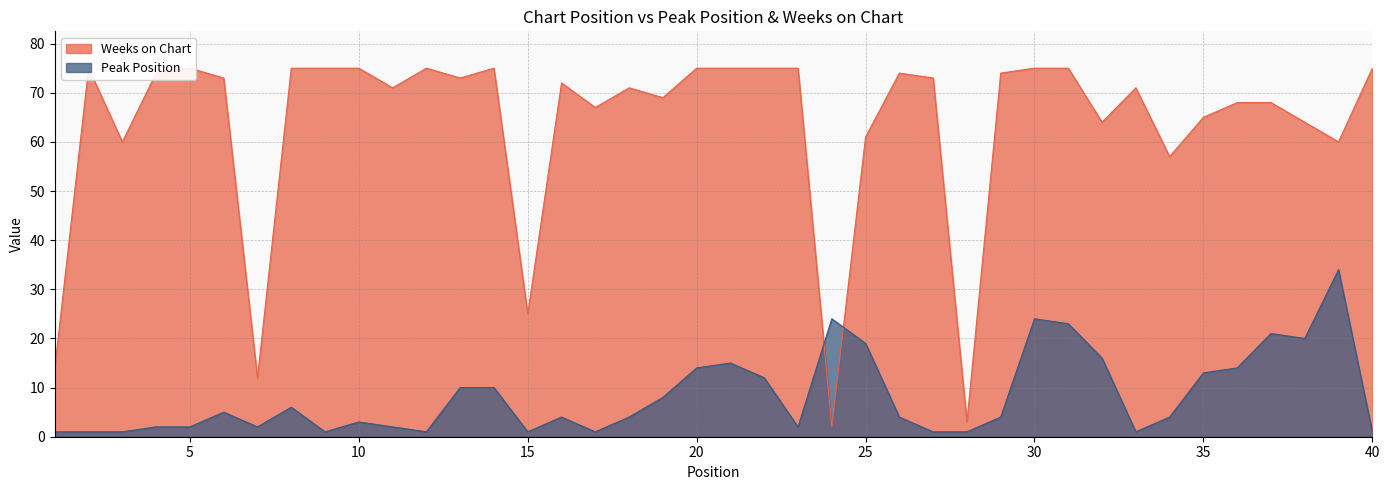

List the series in order of their overall mean, lowest first.

Peak Position, Weeks on Chart